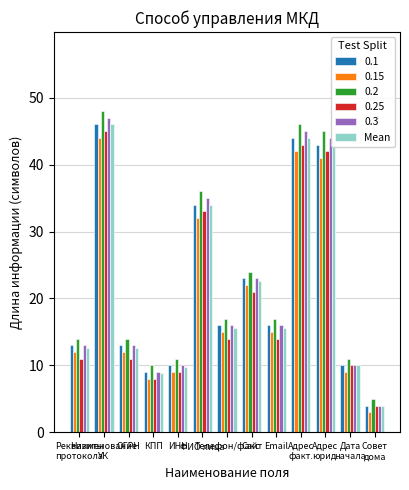

What is the sum of all 0.25 values?

265.0